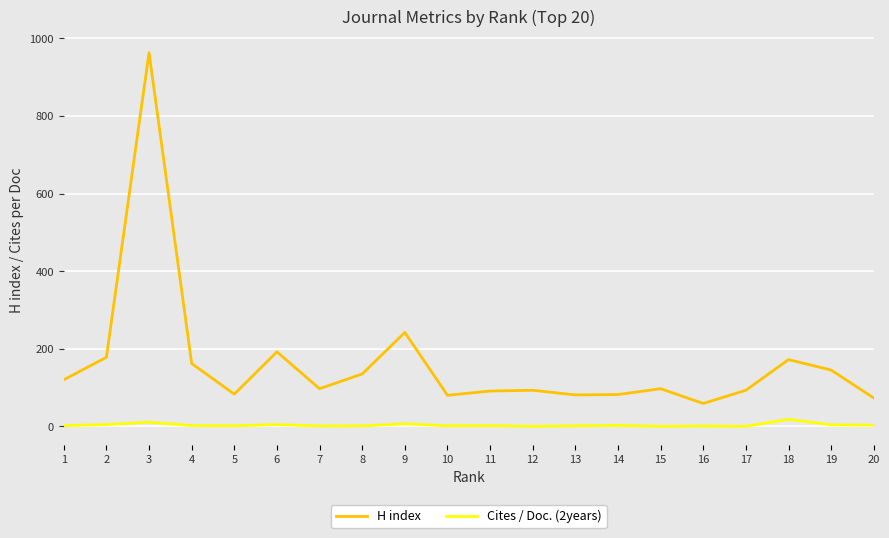

What is the maximum value shown in the chart?

963.0